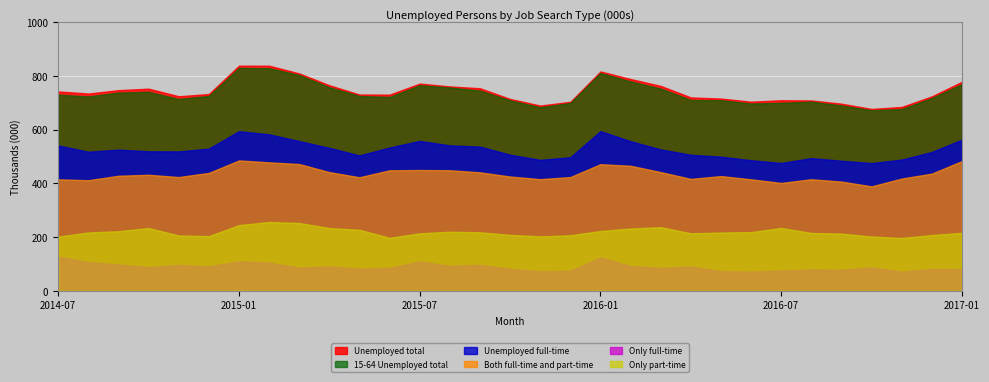

Which series has the largest range (max minus min)?

Unemployed total